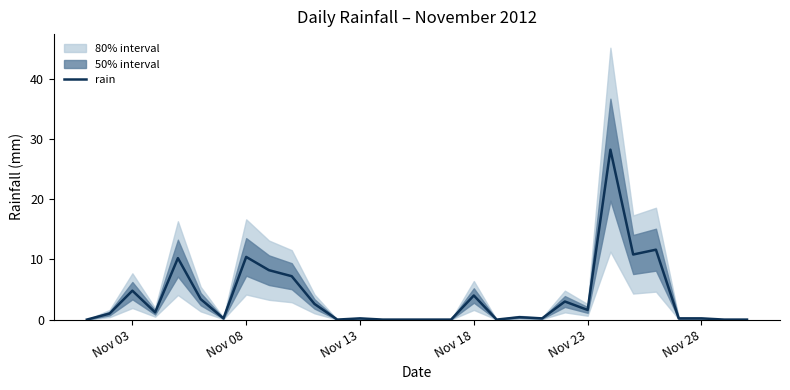

What is the highest value of the rain series?

28.2